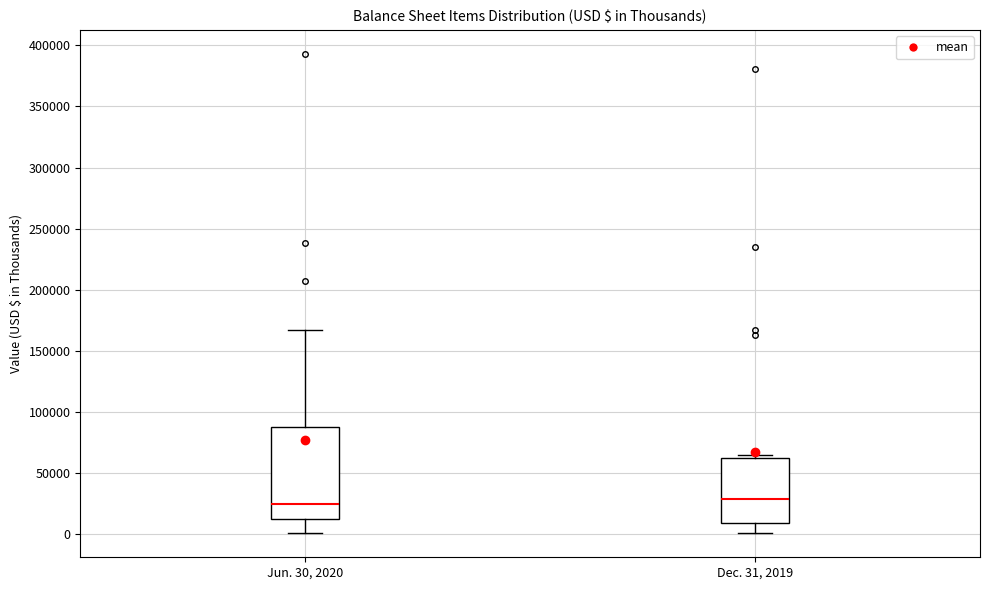

Reading left to right, read every box against the y-axis: the position of its median line, the range the box covers, and the ends of its whiskers. The values are not printed on the chart, so give them approximately, as read against the axis.

Jun. 30, 2020: median 25000, box 10000 to 90000, whiskers 0 to 165000
Dec. 31, 2019: median 30000, box 10000 to 60000, whiskers 0 to 65000